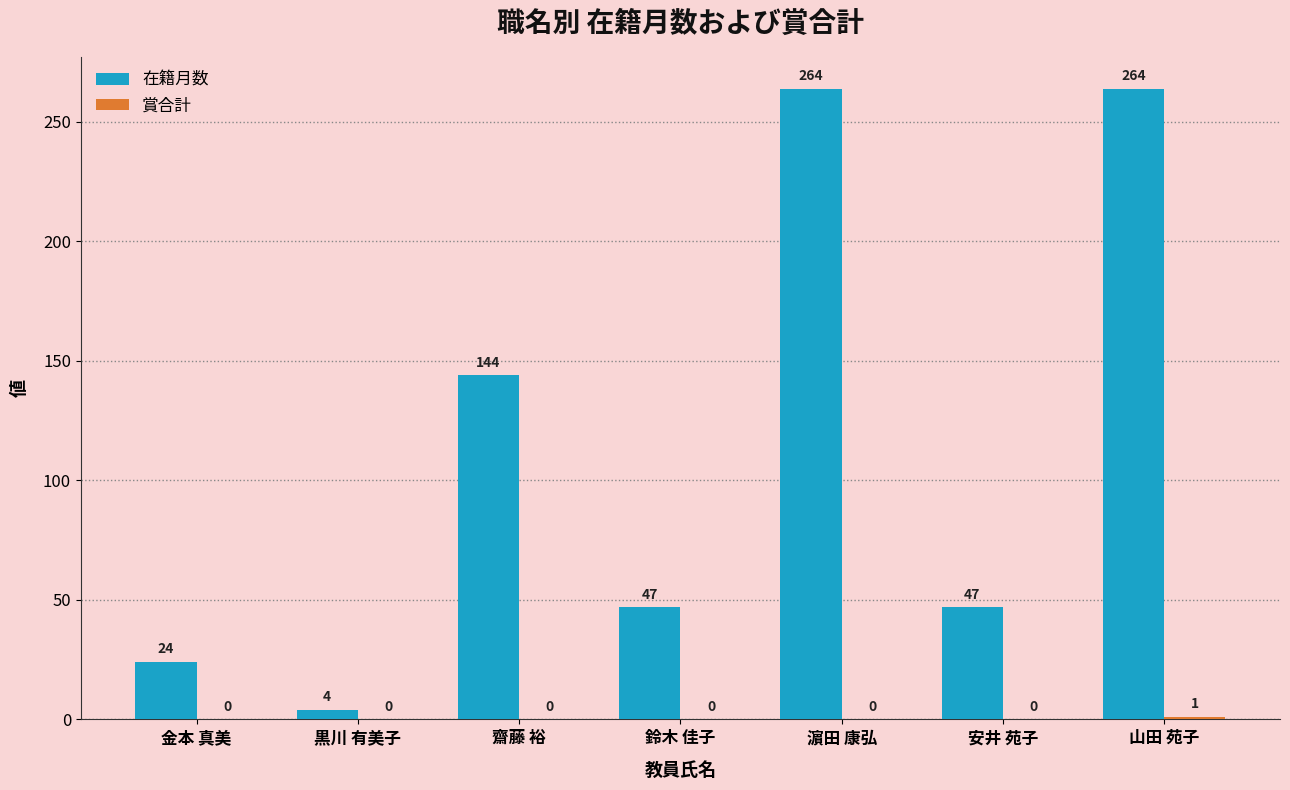

Which series changed the most between 鈴木 佳子 and 濵田 康弘?

在籍月数